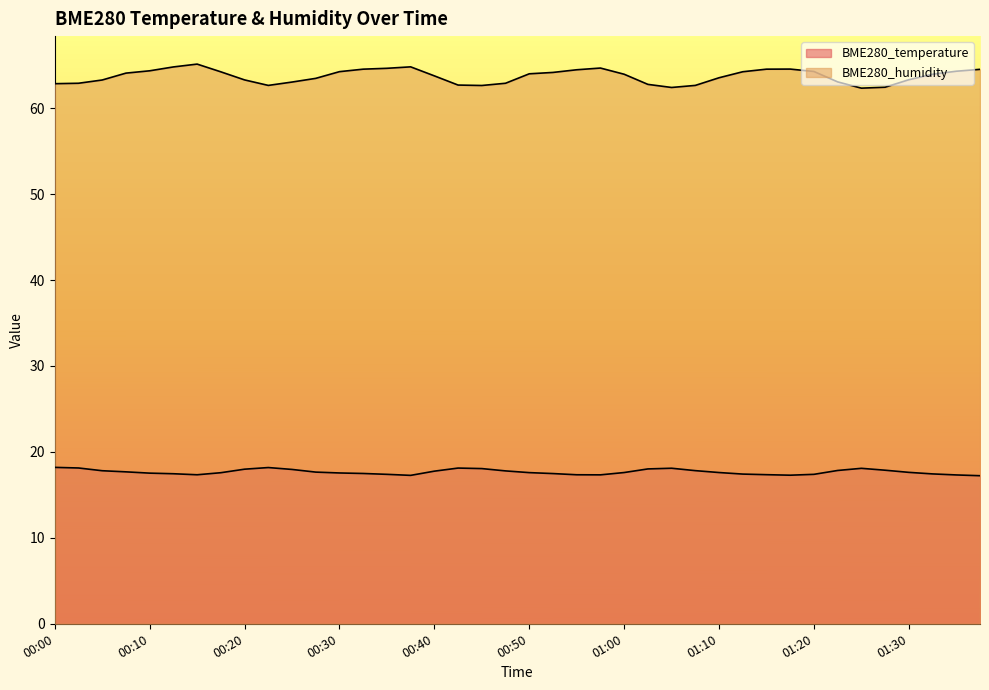

Is the value of BME280_humidity at 01:12 greater than the value of BME280_temperature at 01:07?

Yes